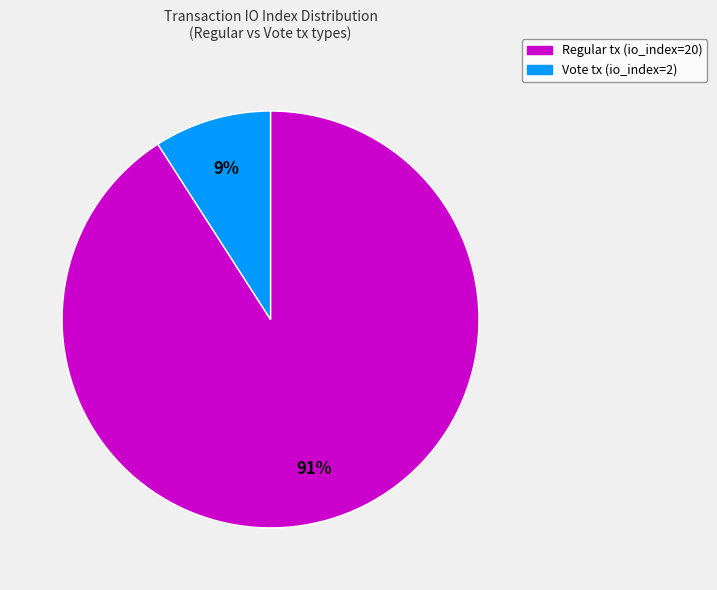

What is the largest slice in the pie chart?

Regular tx (io_index=20)